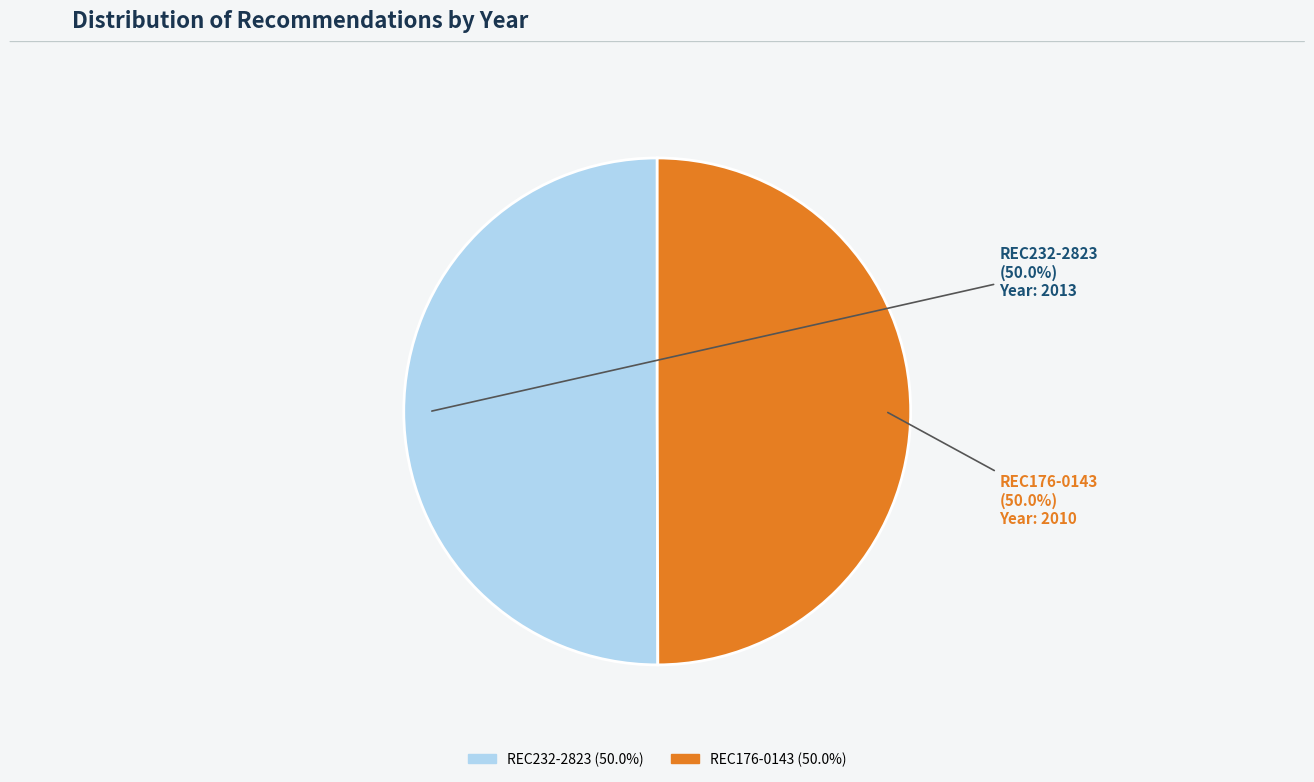

True or false: REC176-0143 accounts for 44% of the total.

False